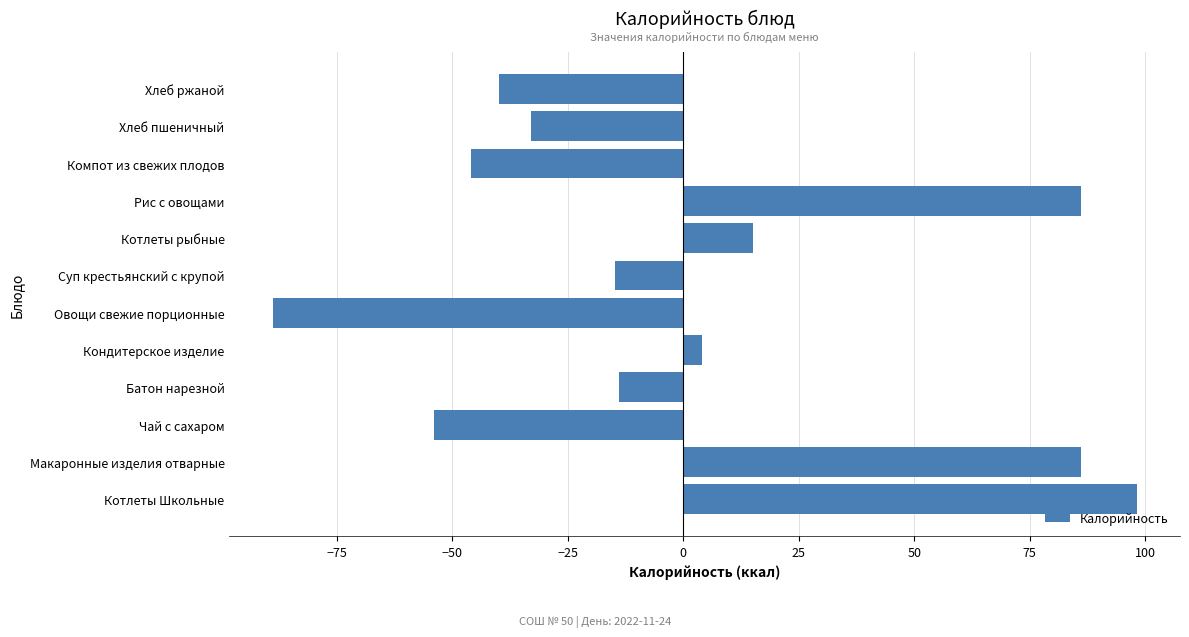

Reading top to bottom, what are all the values shown in this chart?

-39.8	-32.8	-45.8	86.2	15.2	-14.8	-88.8	4.2	-13.8	-53.8	86.2	98.2